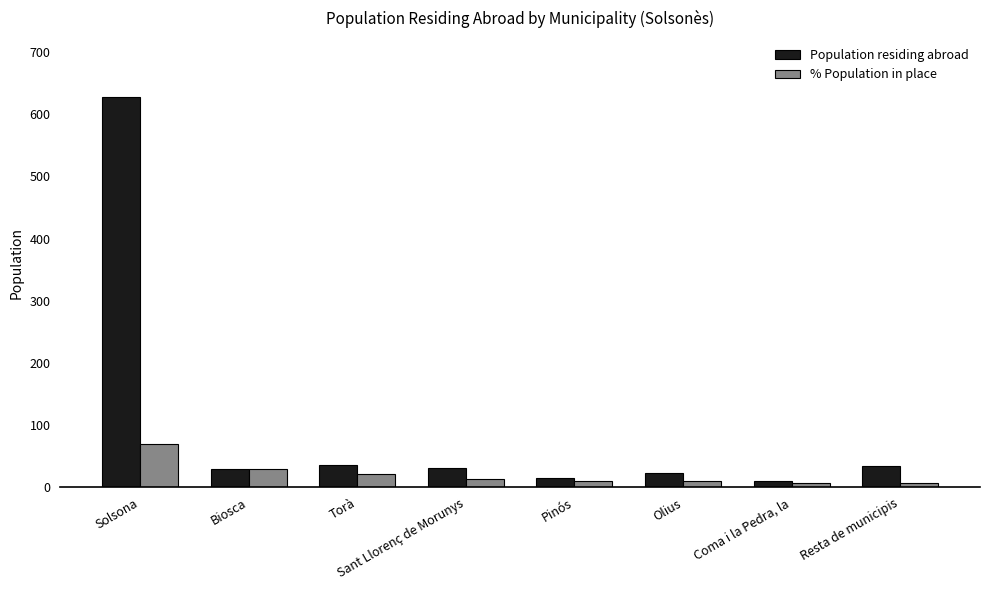

At how many categories does at least one series exceed 175?

1